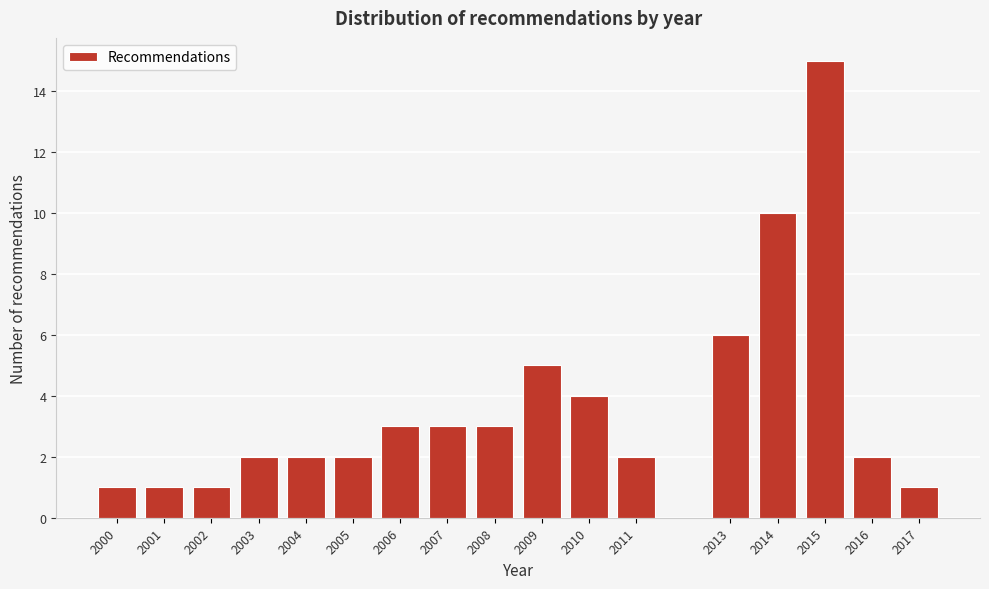

Reading left to right, what are all the values shown in this chart?

1	1	1	2	2	2	3	3	3	5	4	2	6	10	15	2	1